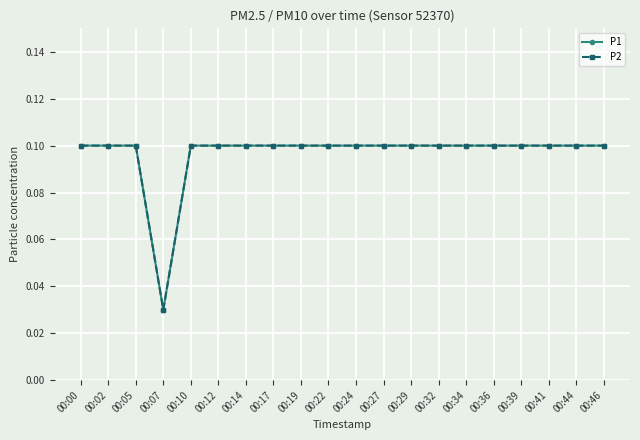

What is the total value across all series at 00:17?

0.2